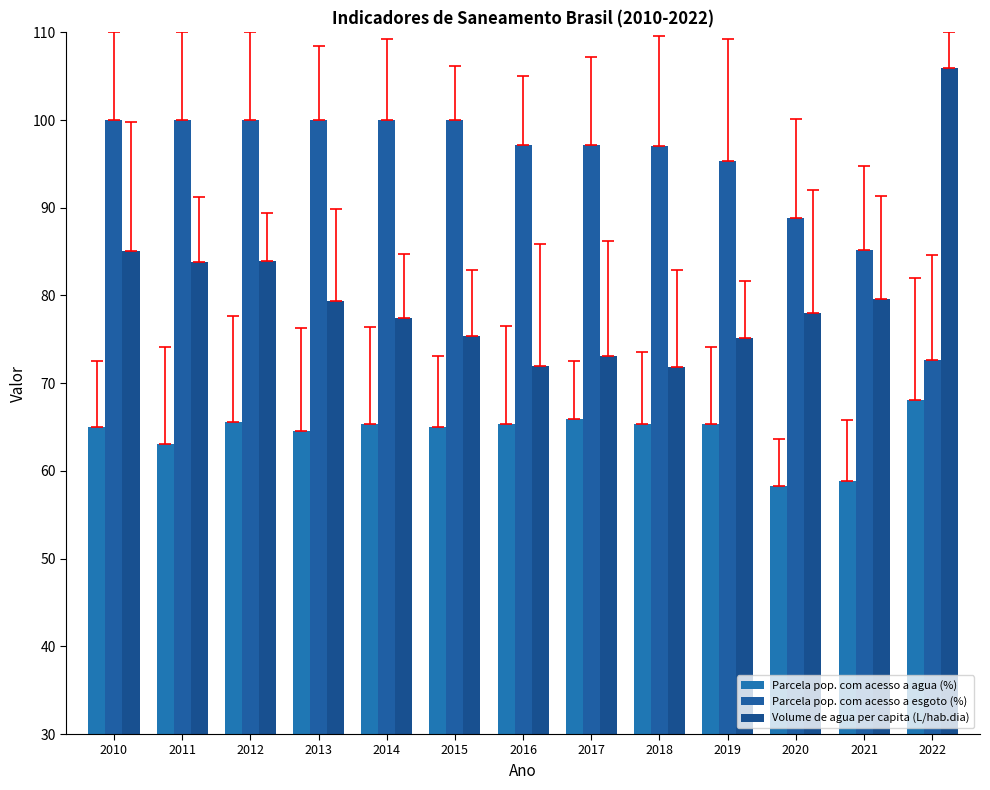

Reading right to left, list all the values displayed in this chart.

Parcela pop. com acesso a agua (%): 2022=68.1	2021=58.9	2020=58.3	2019=65.3	2018=65.3	2017=65.9	2016=65.3	2015=65.0	2014=65.4	2013=64.6	2012=65.6	2011=63.1	2010=65.0
Parcela pop. com acesso a esgoto (%): 2022=72.7	2021=85.2	2020=88.8	2019=95.3	2018=97.1	2017=97.2	2016=97.2	2015=100.0	2014=100.0	2013=100.0	2012=100.0	2011=100.0	2010=100.0
Volume de agua per capita (L/hab.dia): 2022=106.0	2021=79.6	2020=78.0	2019=75.2	2018=71.9	2017=73.1	2016=71.9	2015=75.3	2014=77.5	2013=79.3	2012=83.9	2011=83.8	2010=85.1